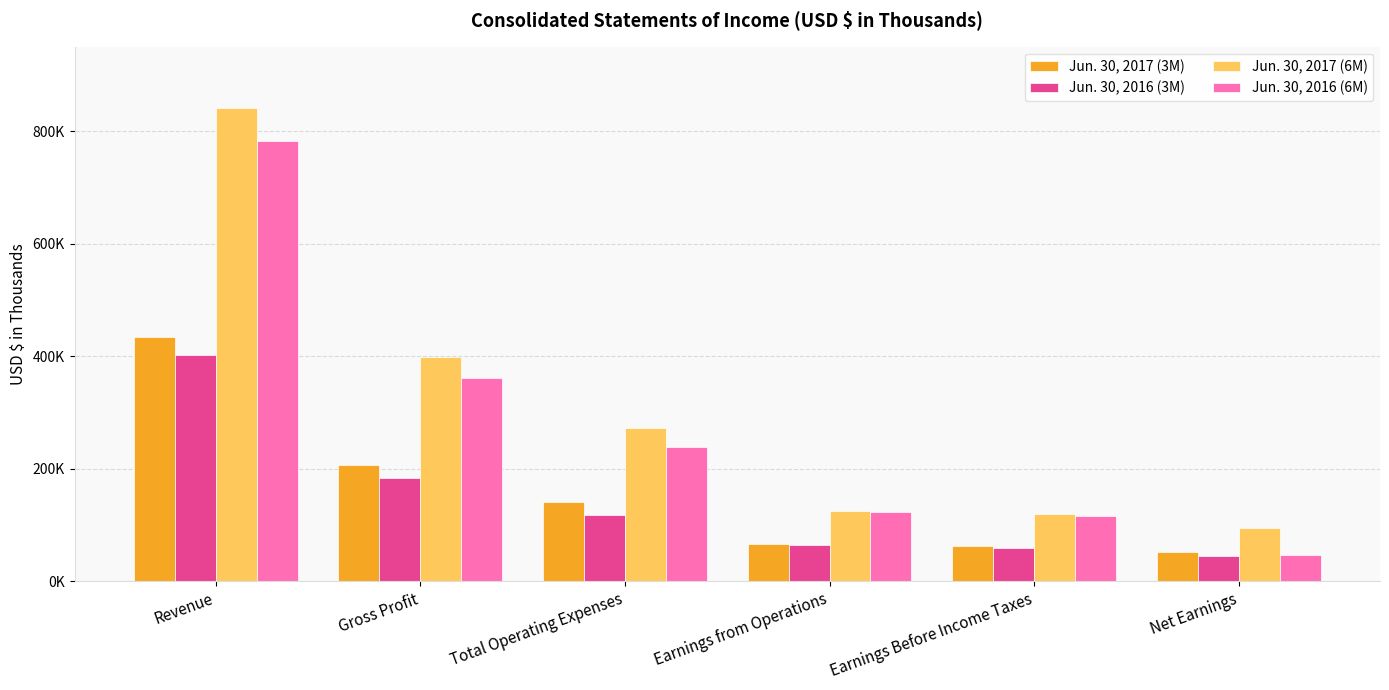

What are all the series names shown in the legend?

Jun. 30, 2017 (3M), Jun. 30, 2016 (3M), Jun. 30, 2017 (6M), Jun. 30, 2016 (6M)